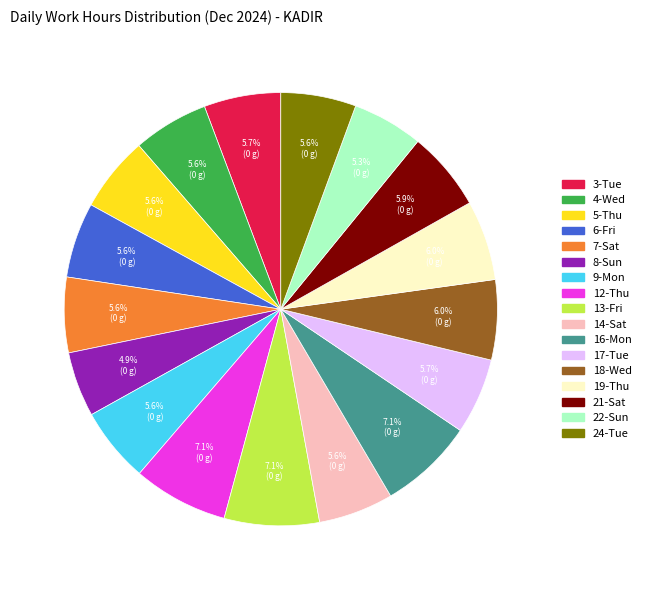

To the nearest percent, what is the difference between the 12-Thu and 3-Tue slice percentages?

1%